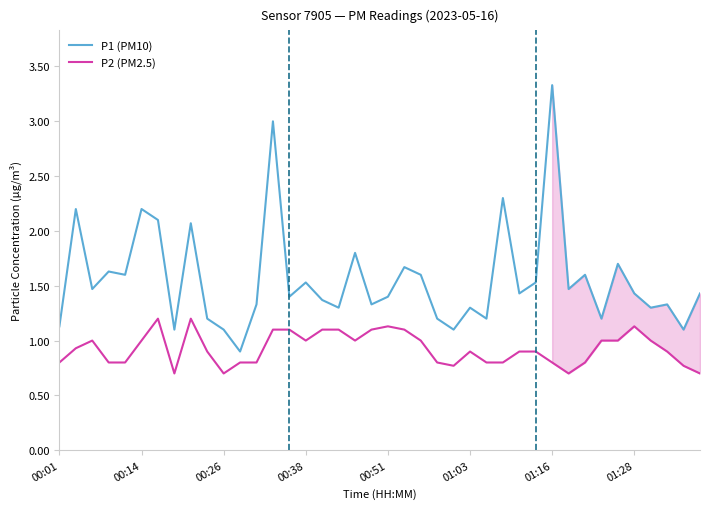

How many series are shown in this chart?

2